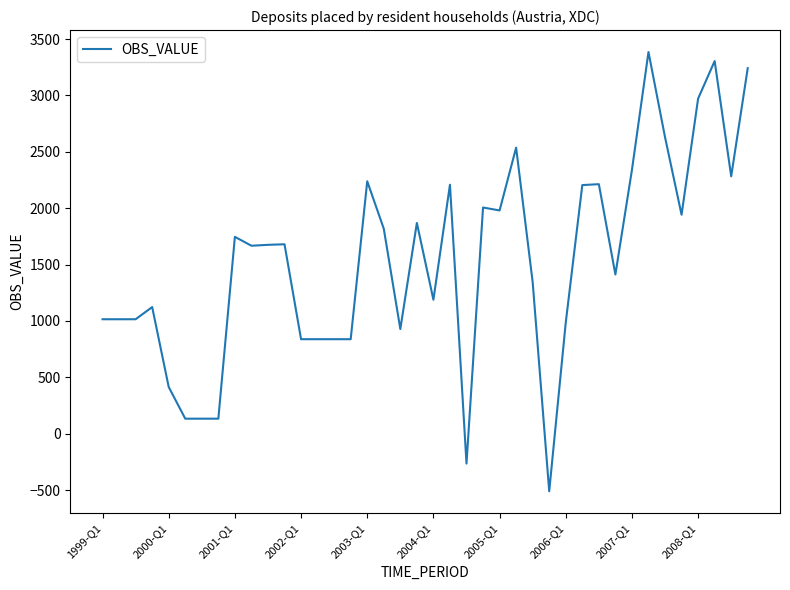

What is the minimum value shown in the chart?

-511